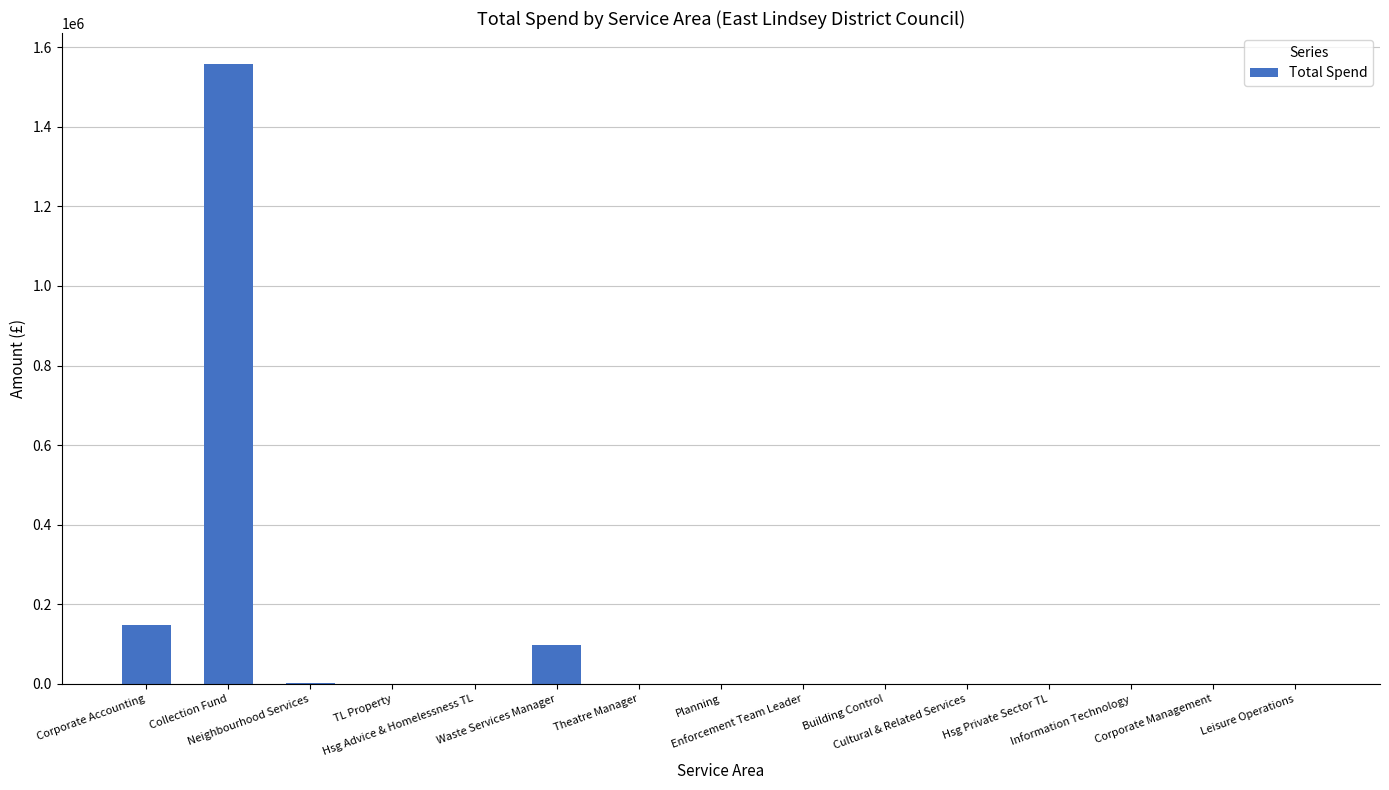

The chart shows a value of 15.6 at Building Control. True or false?

True